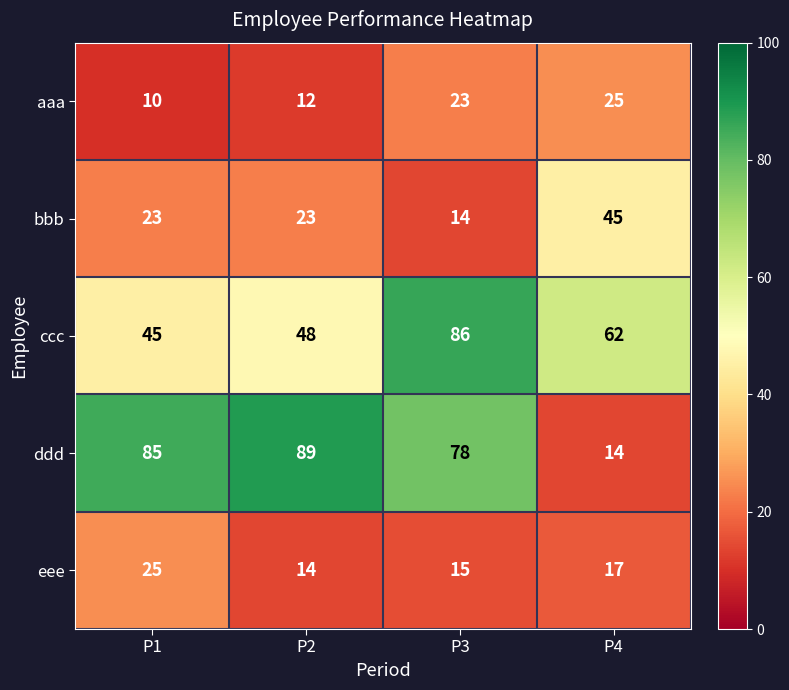

Which series has the largest range (max minus min)?

ddd